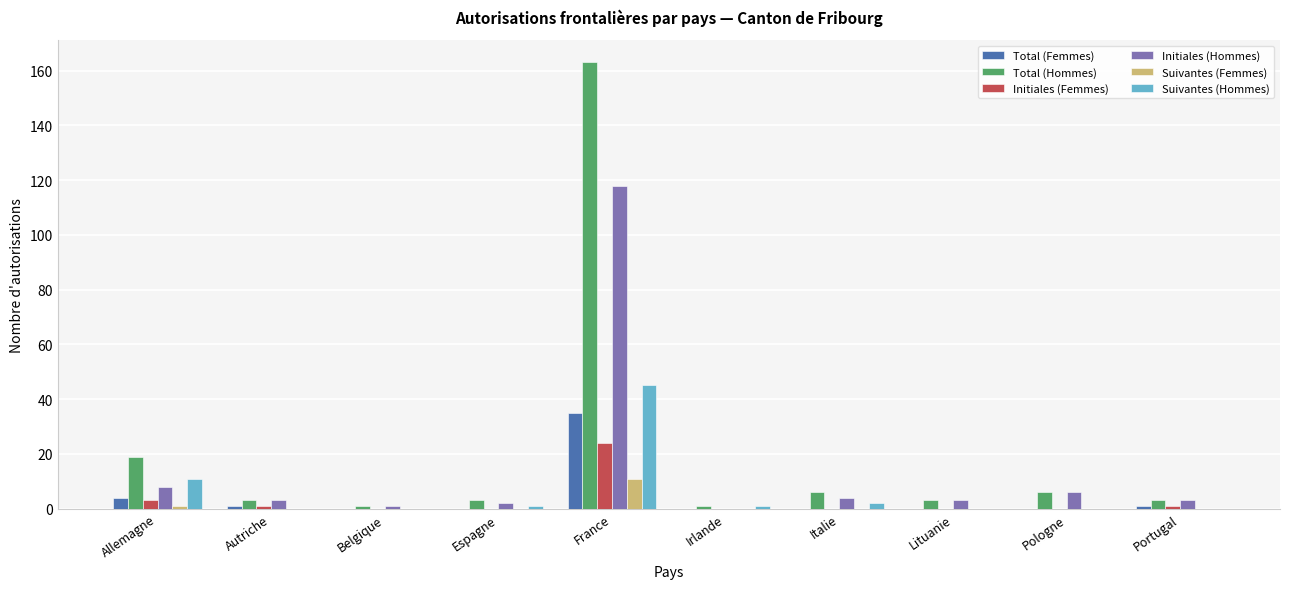

True or false: Initiales (Femmes) has a value of 0 at Italie.

True